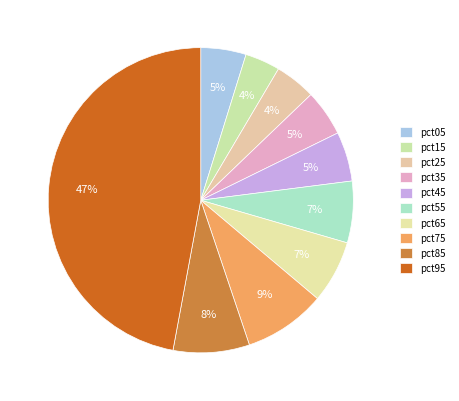

To the nearest percent, what is the average slice percentage?

10%